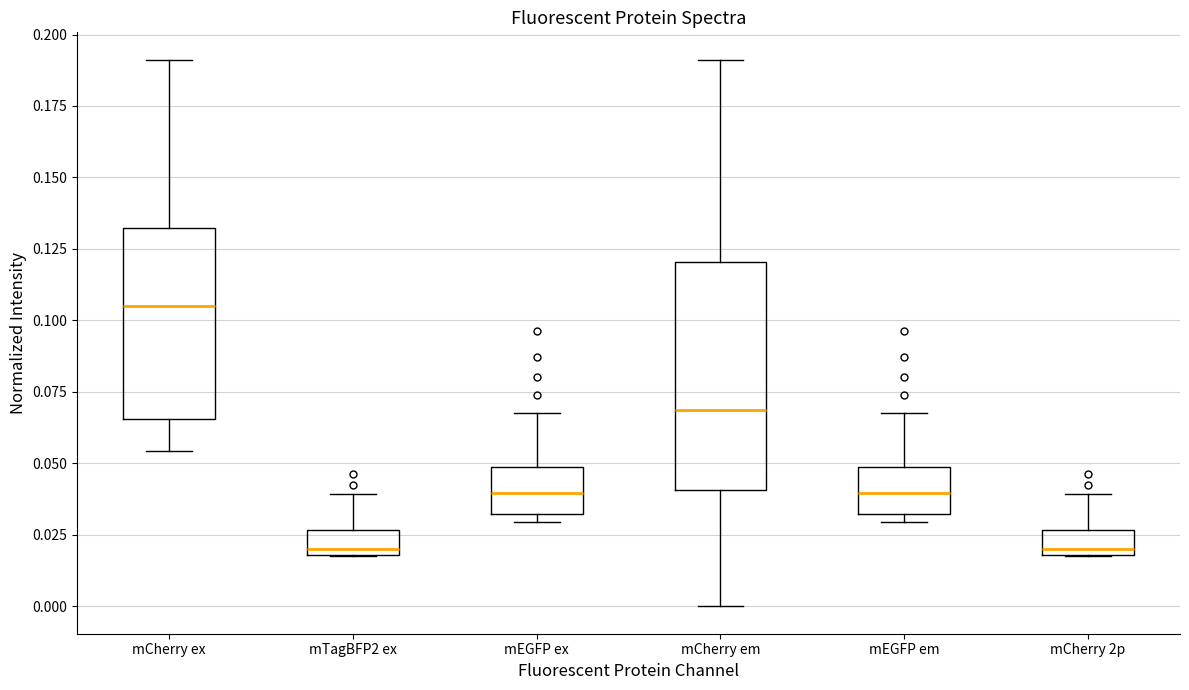

Where is the upper edge of the box for mCherry 2p on the y-axis? The values are not printed on the chart, so give them approximately, as read against the axis.

0.025